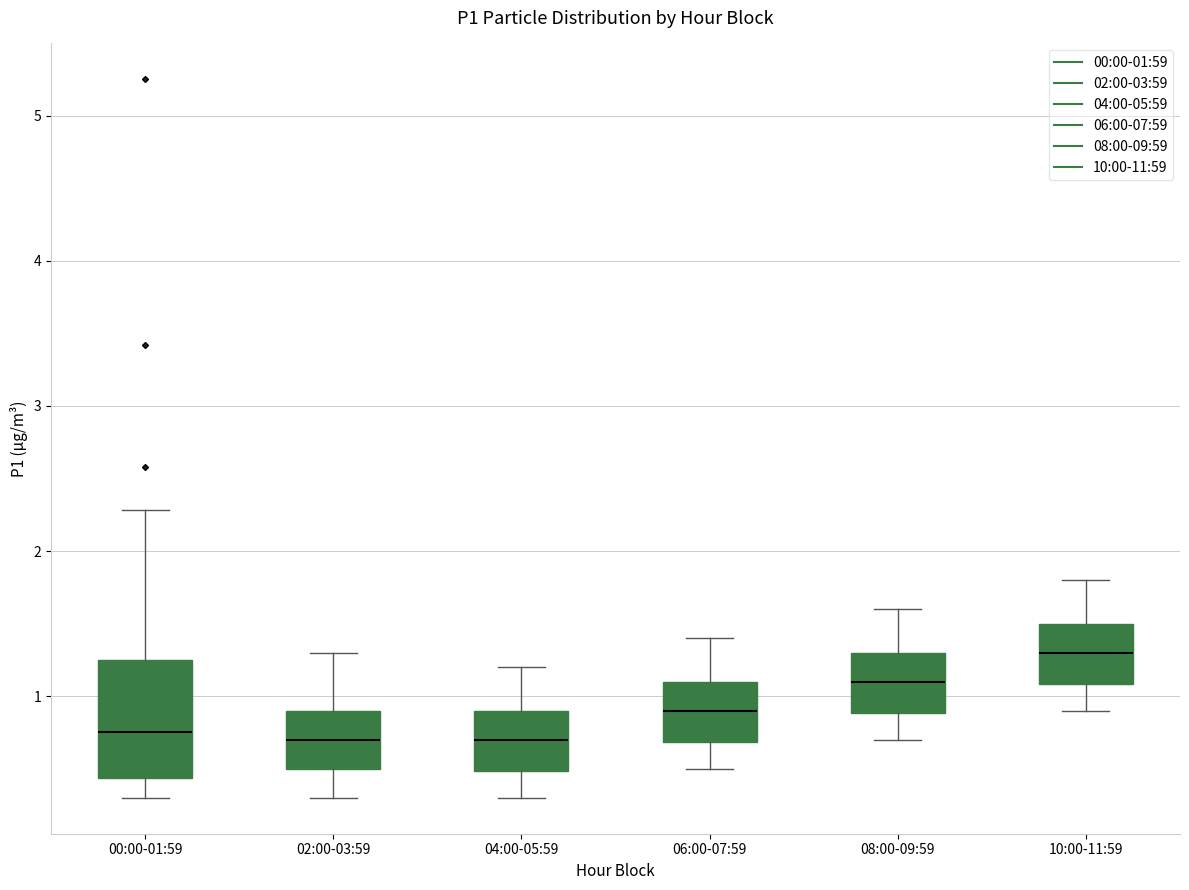

Where is the lower edge of the box for 00:00-01:59 on the y-axis? The values are not printed on the chart, so give them approximately, as read against the axis.

0.4